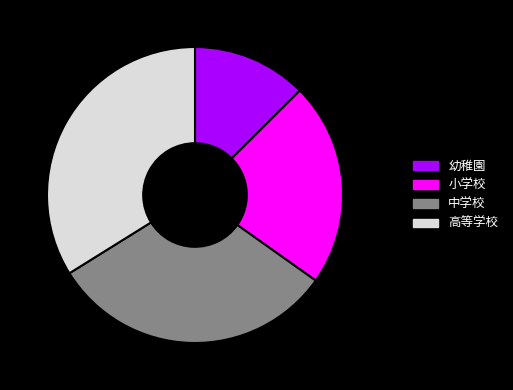

To the nearest percent, what percentage of the pie is 高等学校?

34%